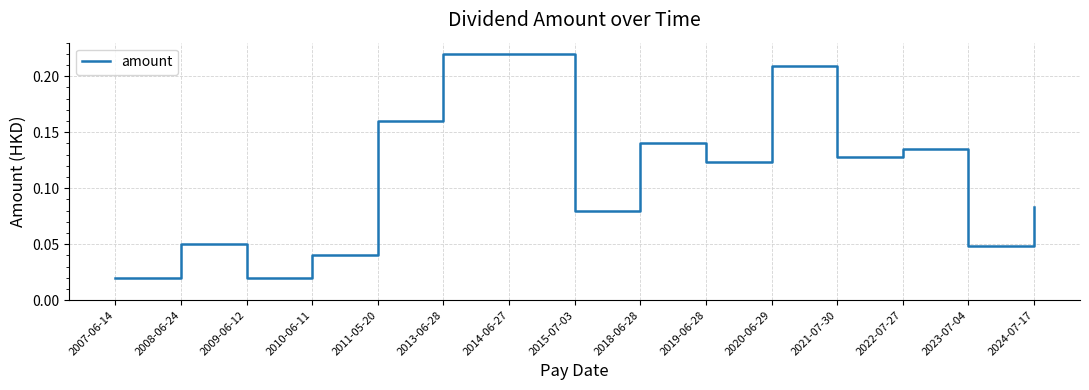

What position from the left is 2007-06-14?

1